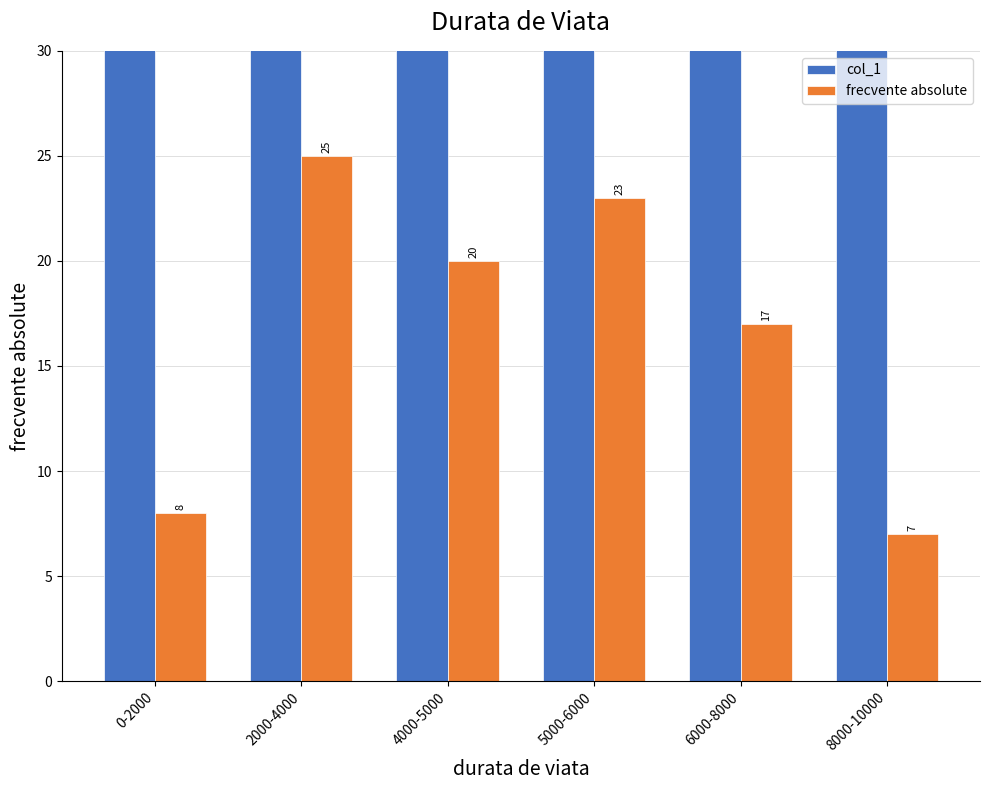

Rank the categories by col_1 value from lowest to highest.

0-2000, 2000-4000, 4000-5000, 5000-6000, 6000-8000, 8000-10000